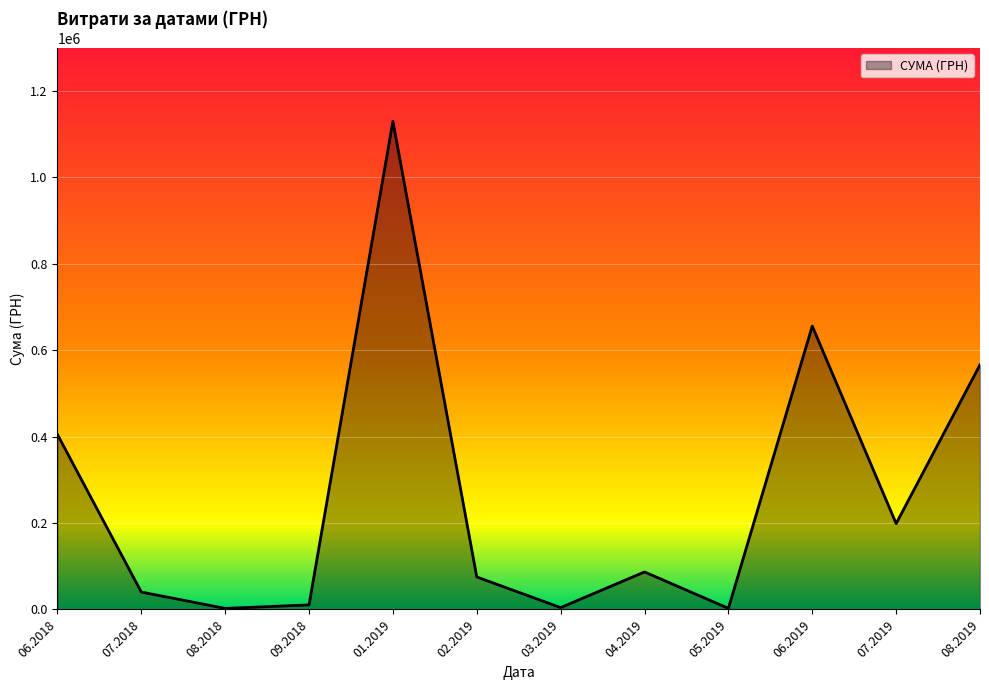

What is the greatest value displayed?

1130183.7